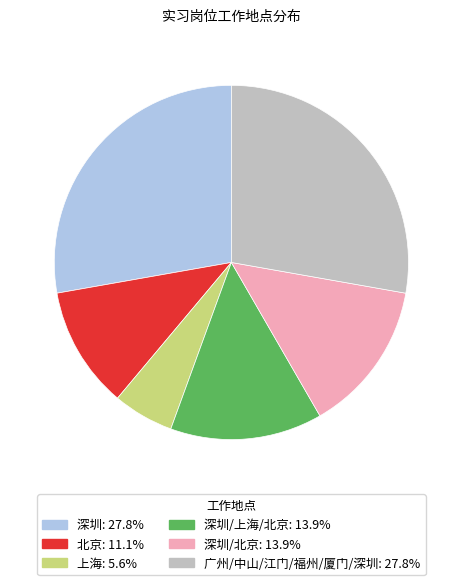

Combined, do 广州/中山/江门/福州/厦门/深圳: 27.8% and 深圳/北京: 13.9% account for over 50%?

No